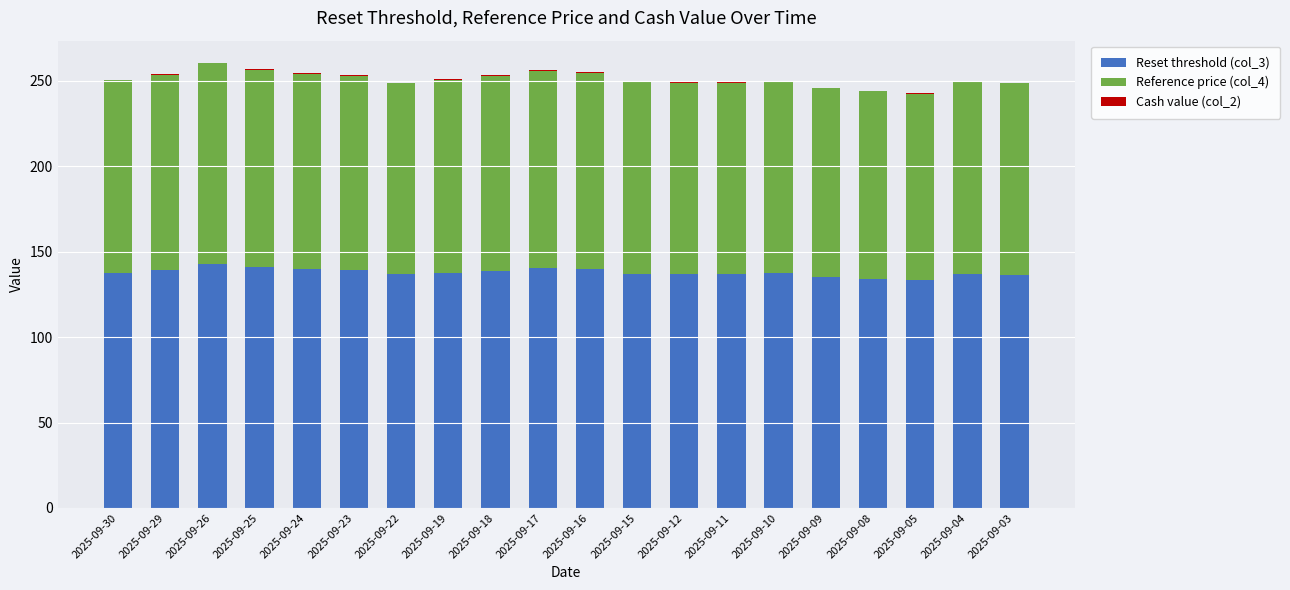

What is the highest value of the Reset threshold (col_3) series?

143.0